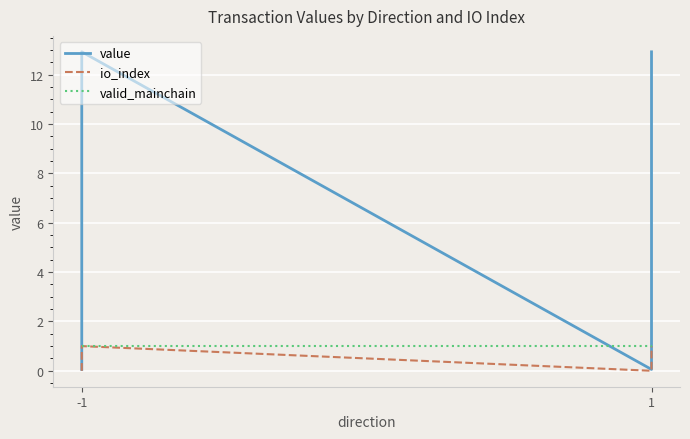

What is the spread (max minus min) of values at -1?

1.0